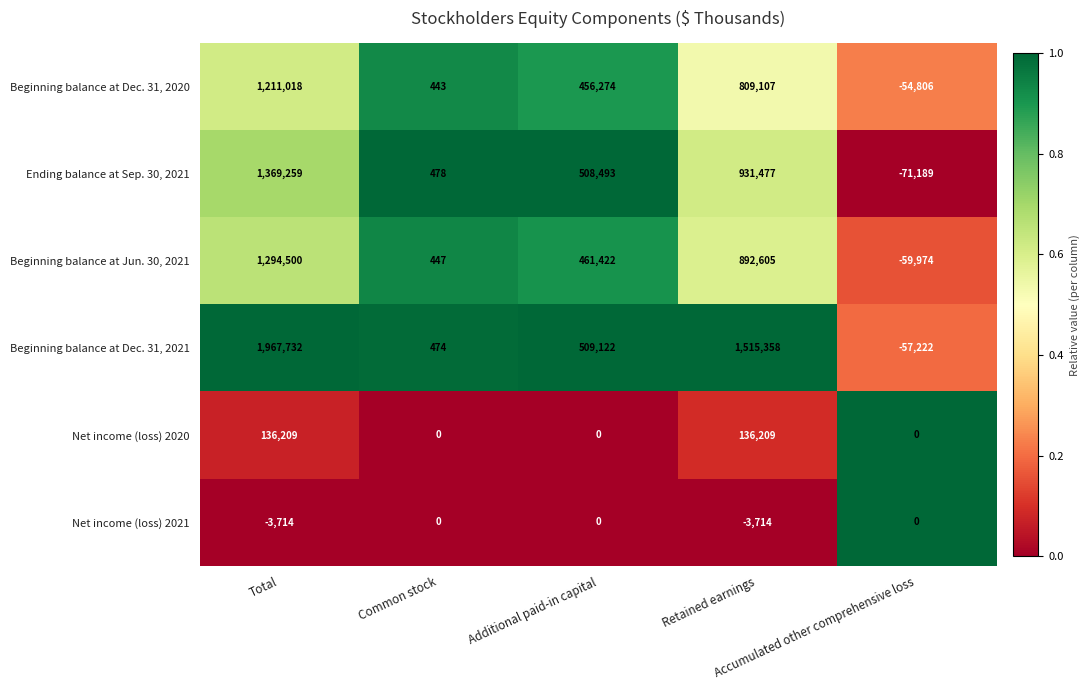

What is the difference between the maximum and minimum values in the Net income (loss) 2020 series?

136209